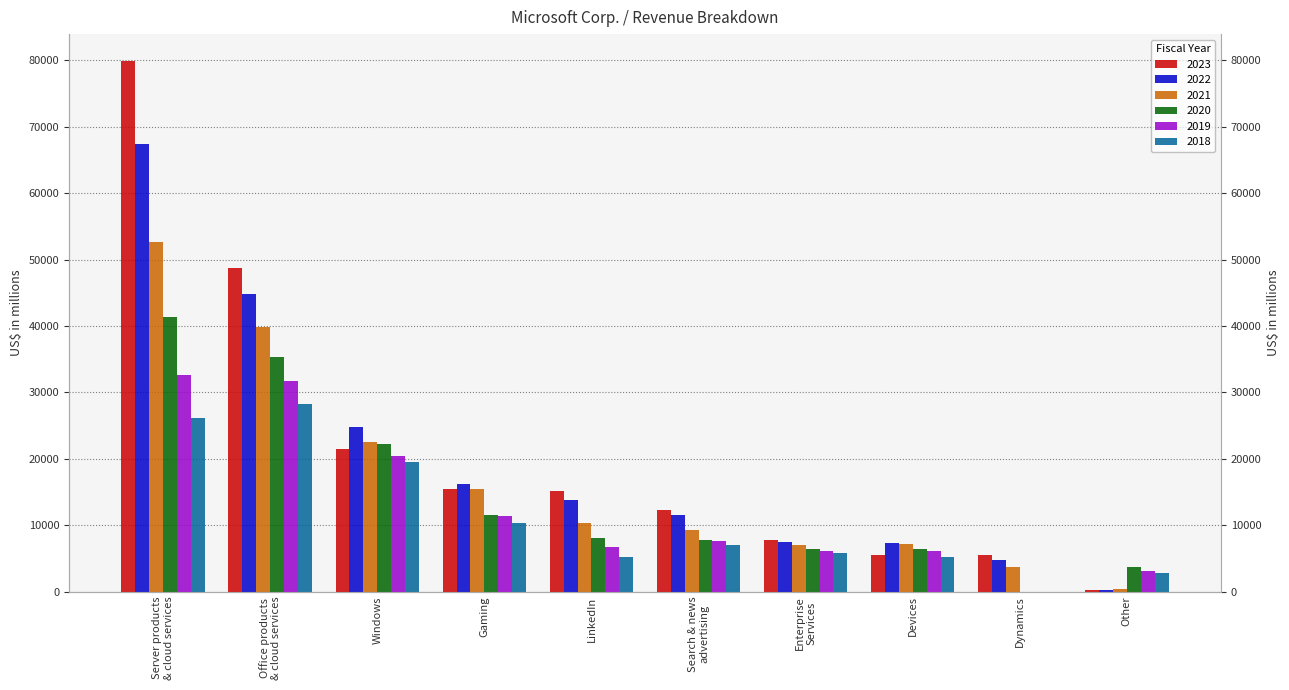

Which series changed the most between LinkedIn and Devices?

2023